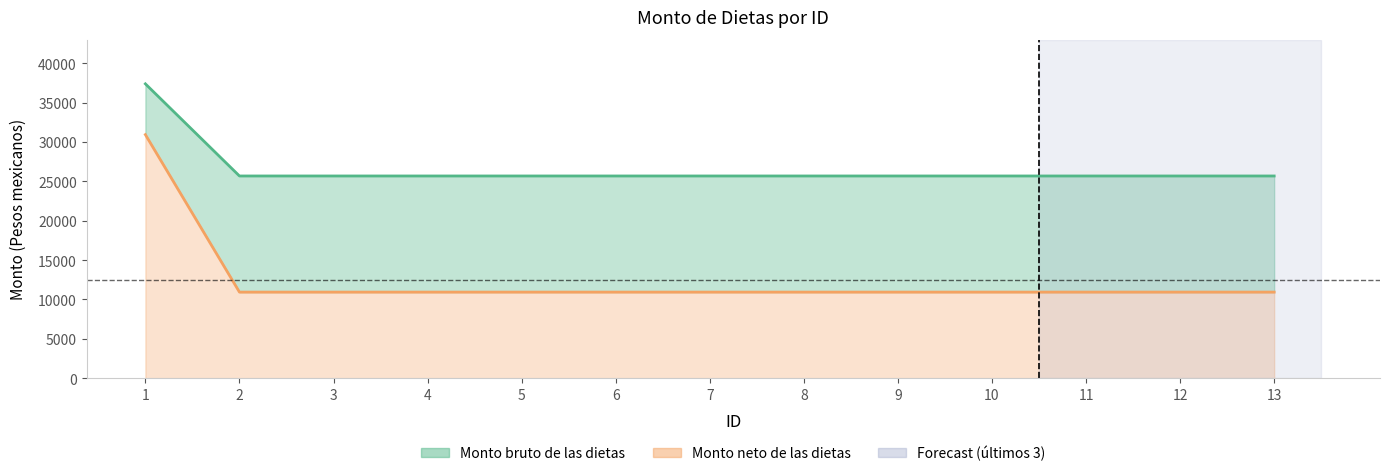

Reading left to right, extract all data points from this chart.

Monto bruto de las dietas: 1=37372	2=25674	3=25674	4=25674	5=25674	6=25674	7=25674	8=25674	9=25674	10=25674	11=25674	12=25674	13=25674
Monto neto de las dietas: 1=30924	2=10929	3=10929	4=10929	5=10929	6=10929	7=10929	8=10929	9=10929	10=10929	11=10929	12=10929	13=10929